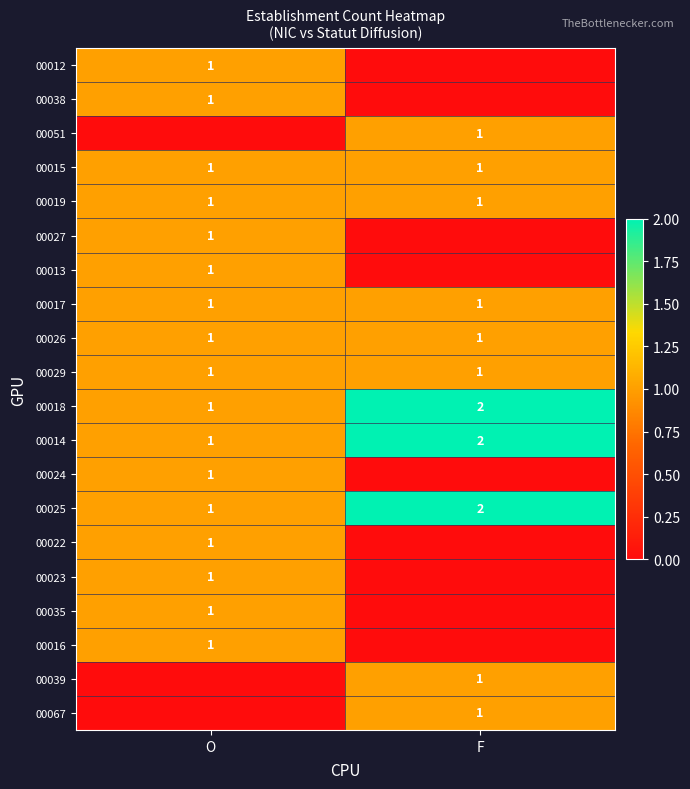

At how many categories does at least one series exceed 1?

1